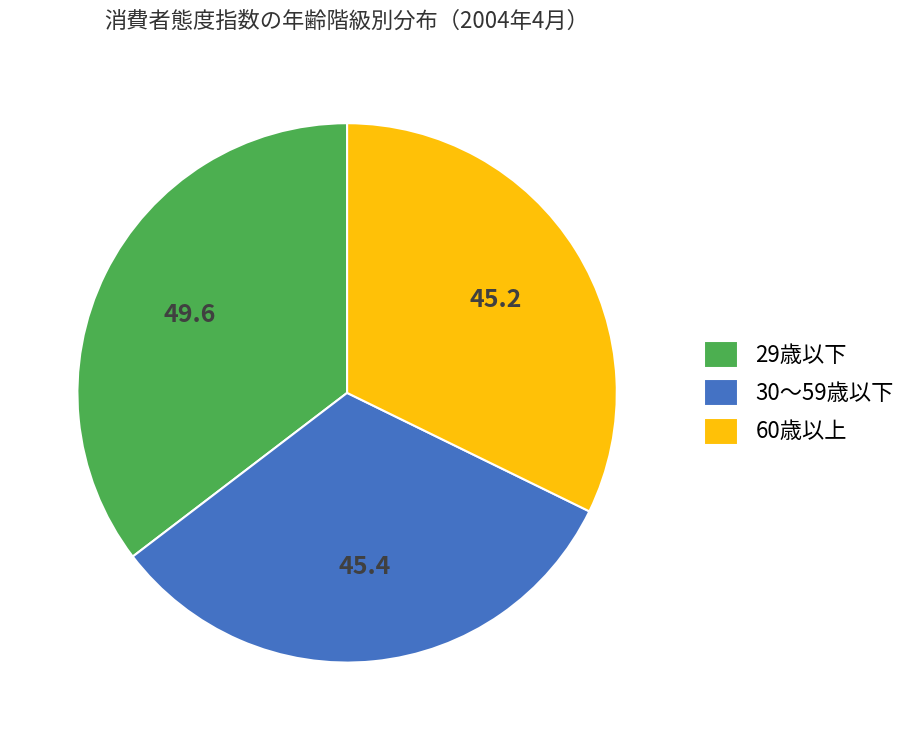

Combined, do 29歳以下 and 60歳以上 account for over 50%?

Yes